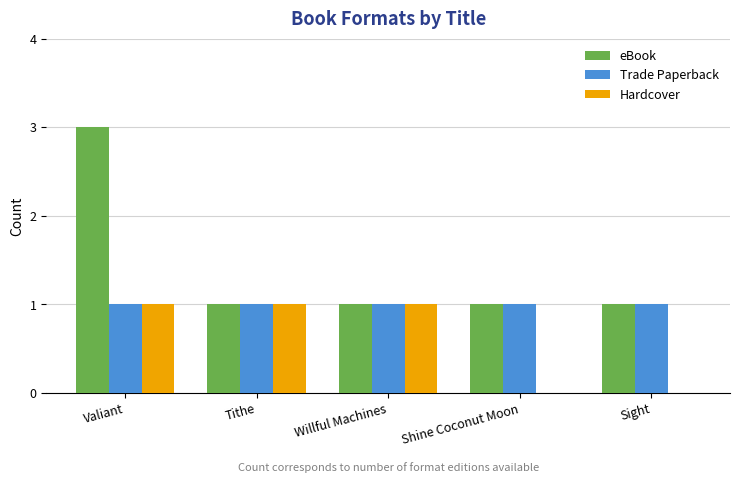

Is it true that eBook equals 2 at Shine Coconut Moon?

False